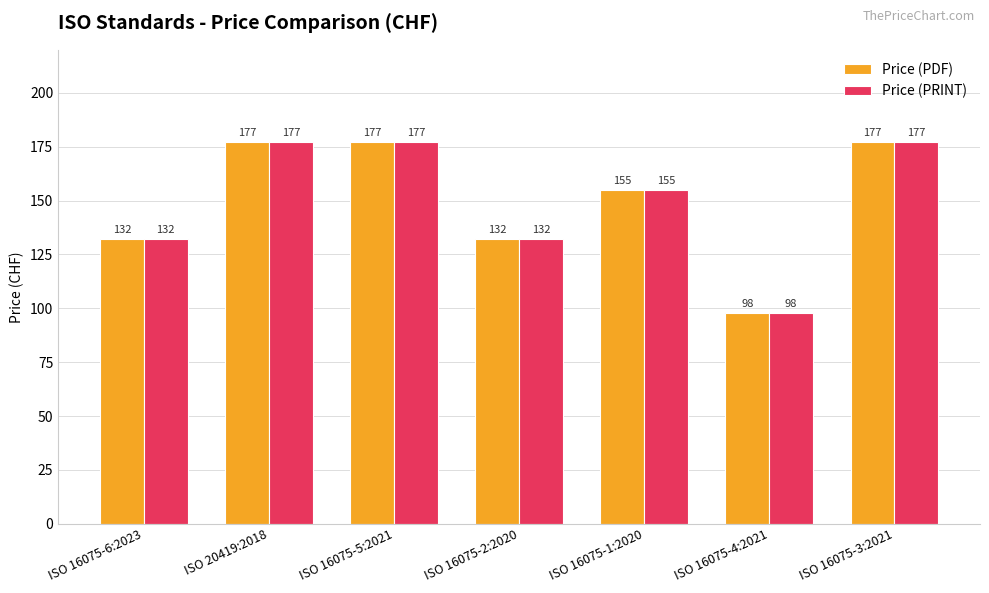

Which category has the lowest value across all series?

ISO 16075-4:2021